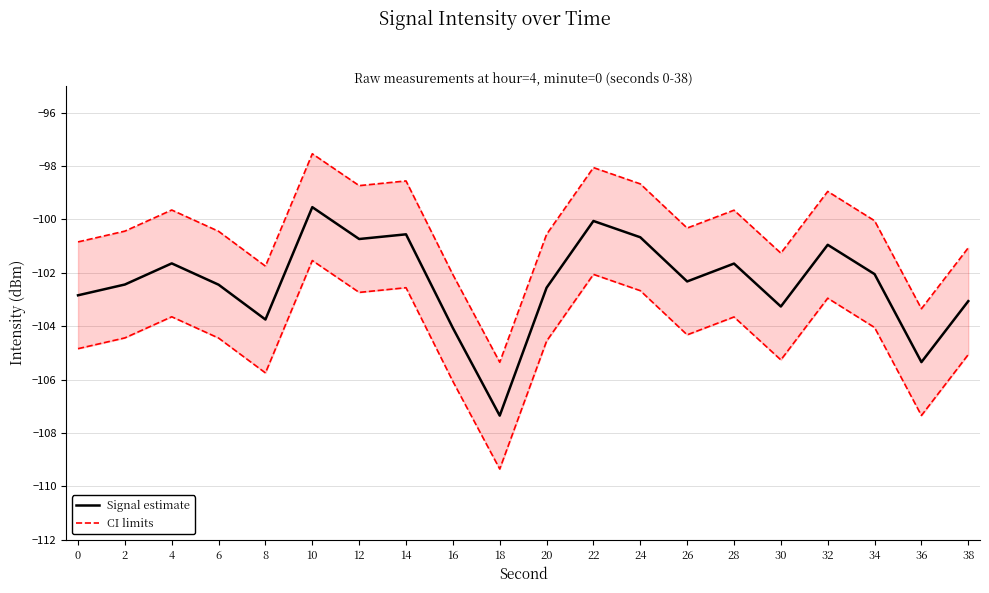

True or false: Signal estimate and CI limits cross at least once.

False